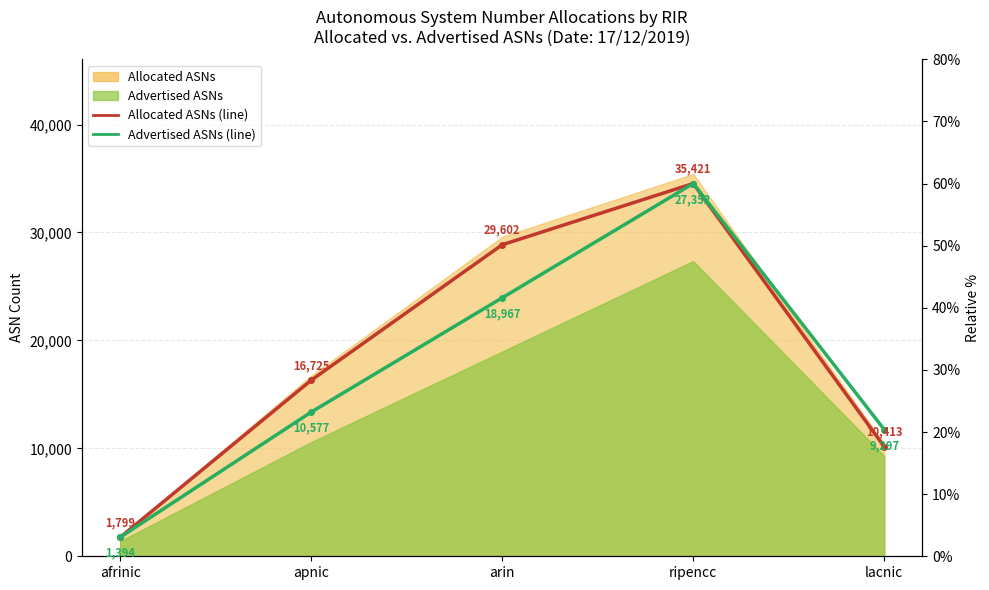

In Advertised ASNs %, how many points are higher than both neighbors (excluding endpoints)?

1